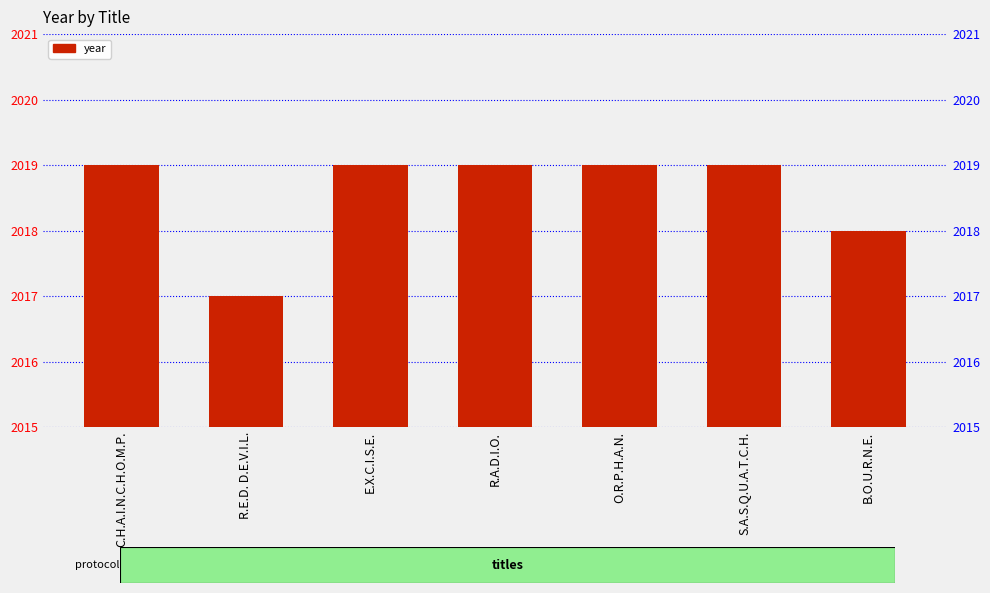

What is the approximate value at R.E.D. D.E.V.I.L.?

2017